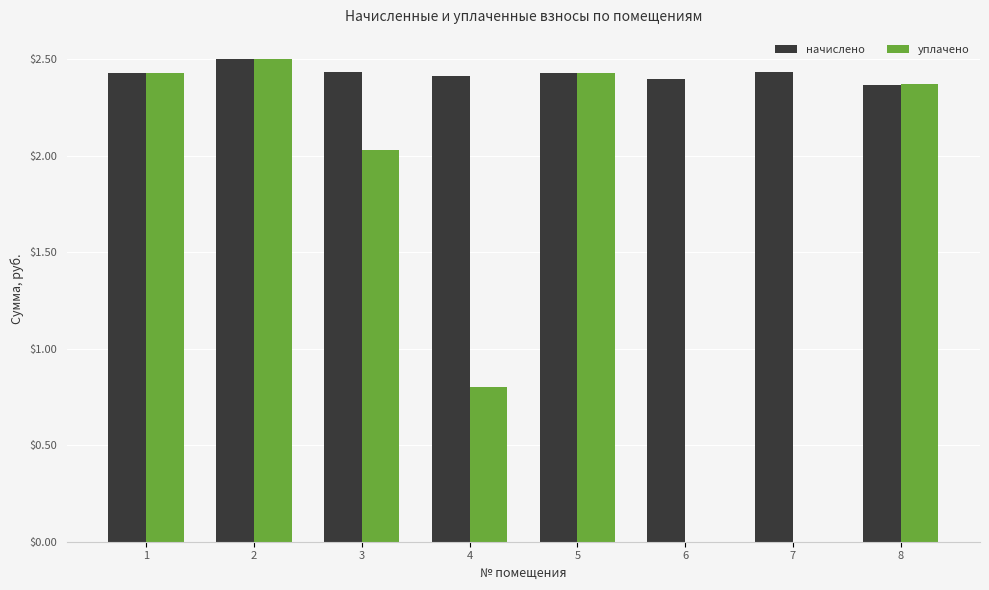

What is the sum of the уплачено values at 7 and 2?

2500.7